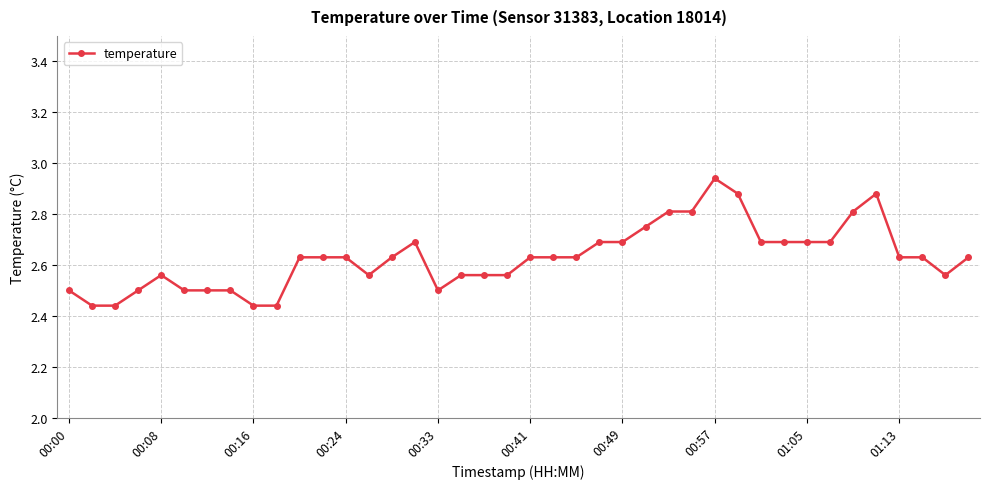

What is the value of the 34th point from the left?

2.7